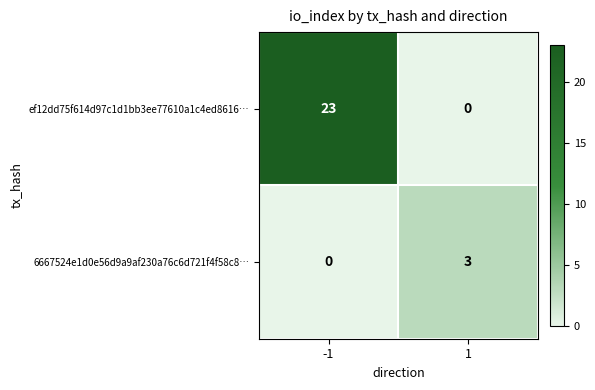

Between -1 and 1, which series saw the biggest shift?

ef12dd75f614d97c1d1bb3ee77610a1c4ed8616…